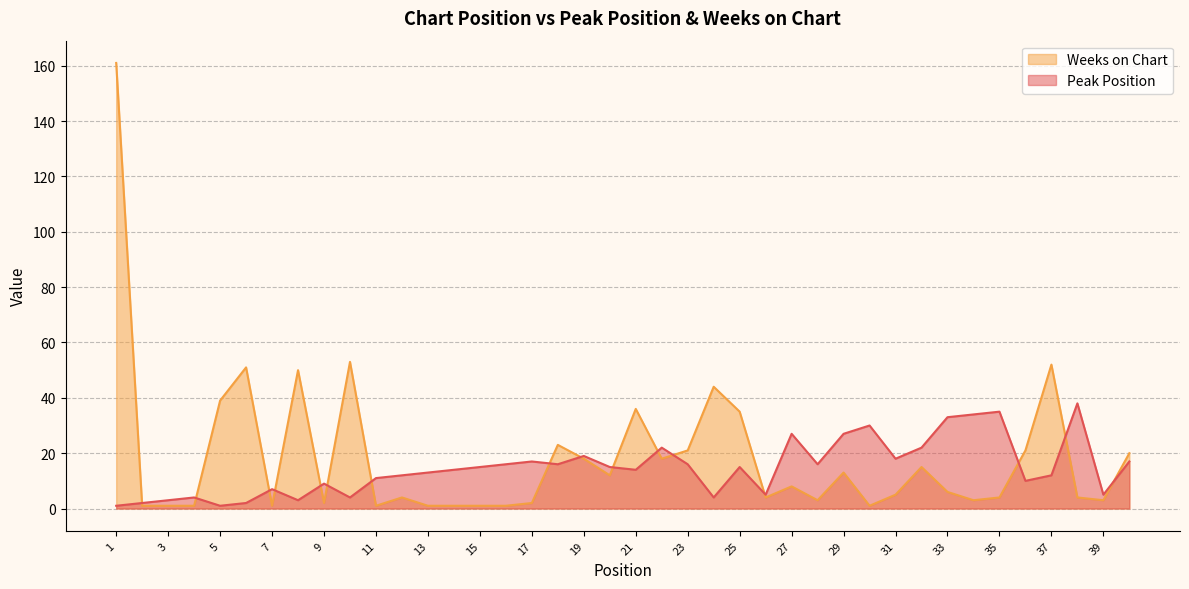

True or false: Peak Position has more than 2 interior local peaks.

True